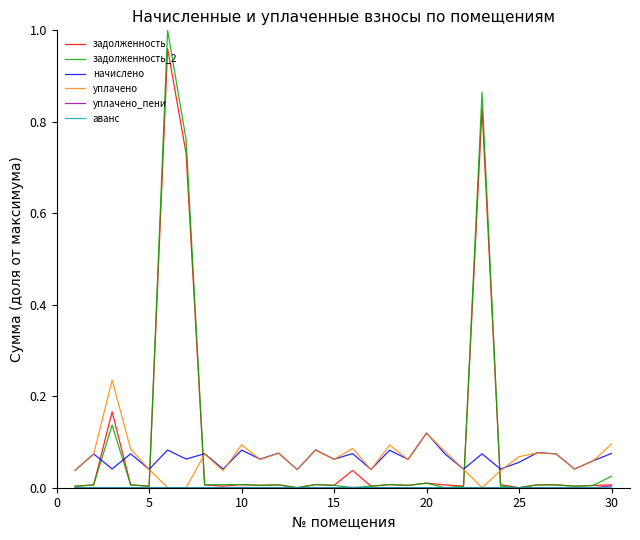

True or false: zadolzhennost_2 has a value of 0.0 at 13.

False